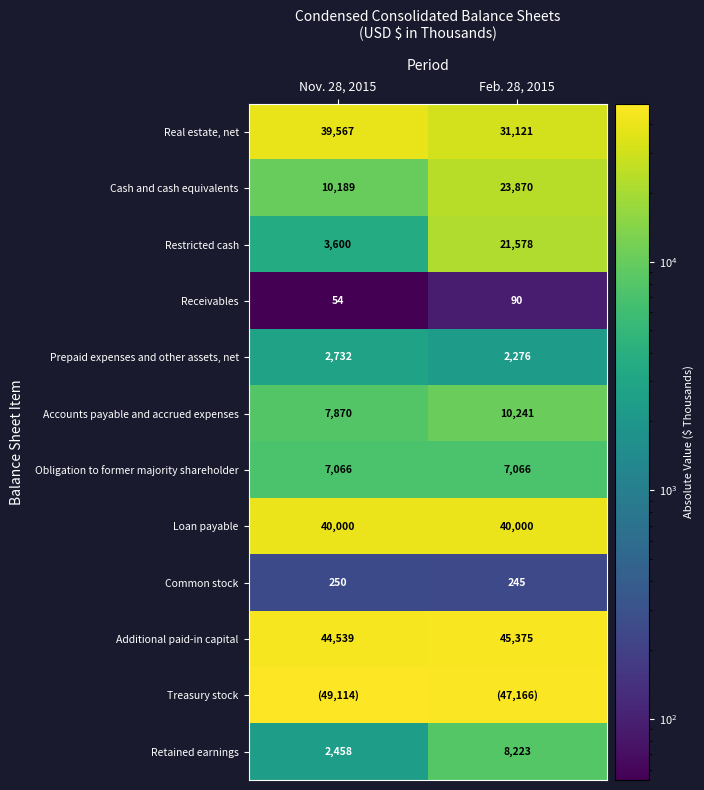

Which has a higher value, Nov. 28, 2015 or Feb. 28, 2015?

Nov. 28, 2015